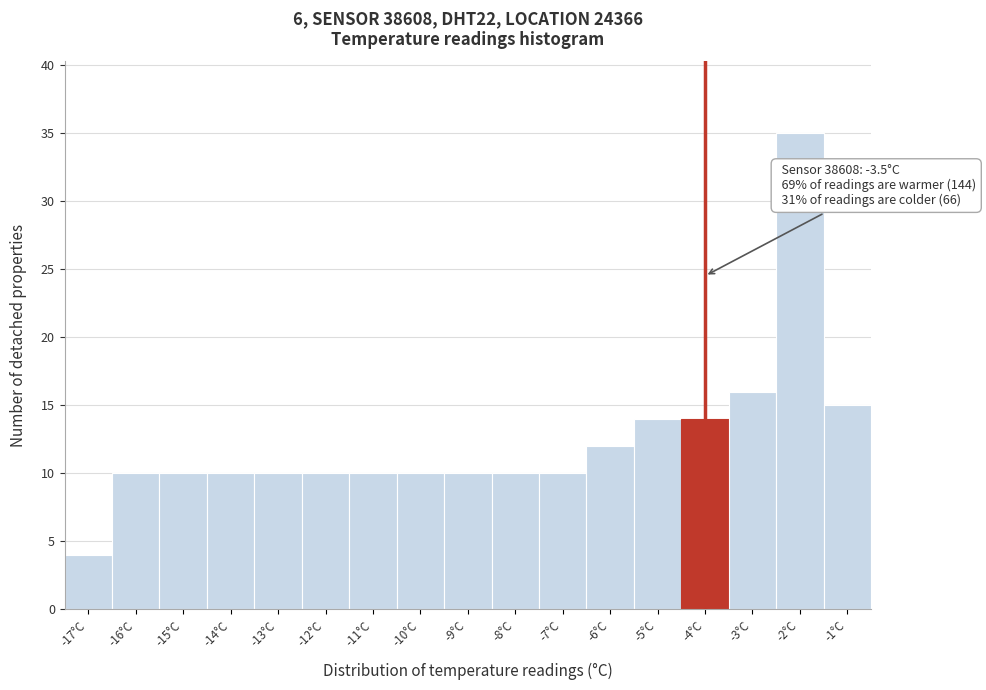

Reading left to right, what are all the values shown in this chart?

4	10	10	10	10	10	10	10	10	10	10	12	14	14	16	35	15